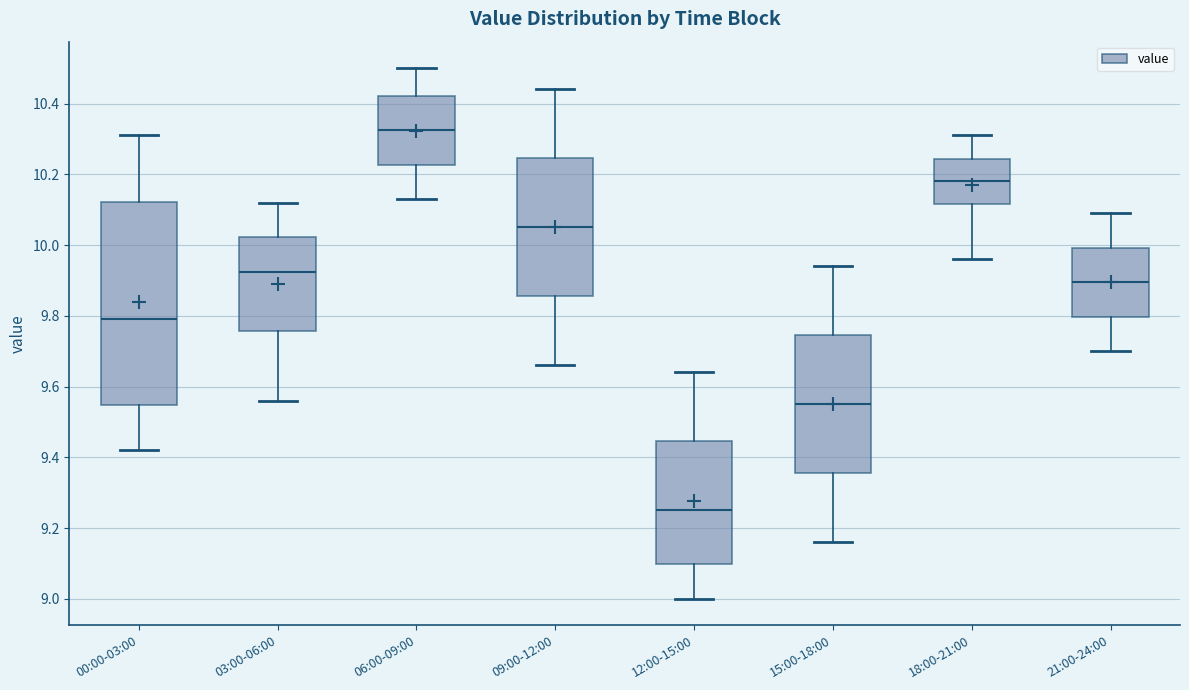

Comparing the boxes themselves (not the whiskers), which one is the tallest?

00:00-03:00